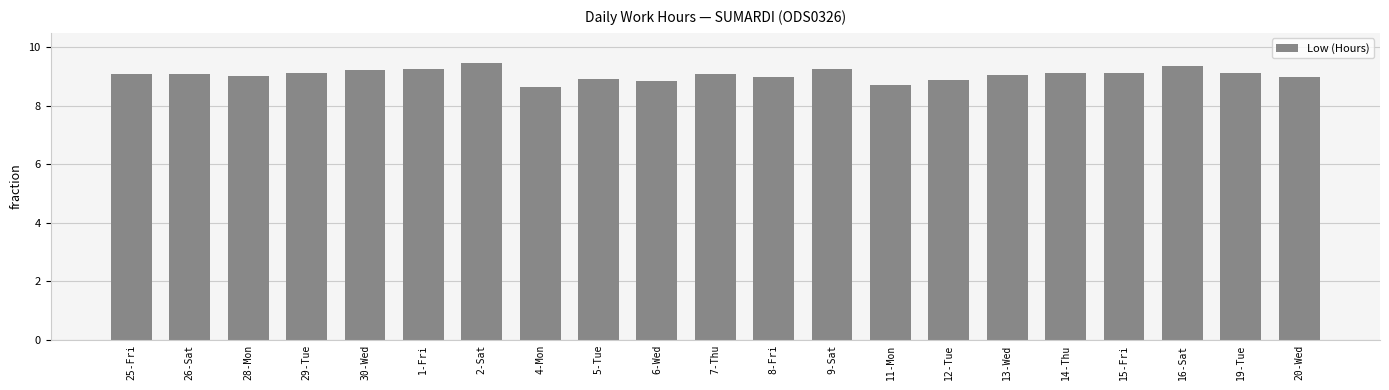

The value at 2-Sat is 16.6. True or false?

False